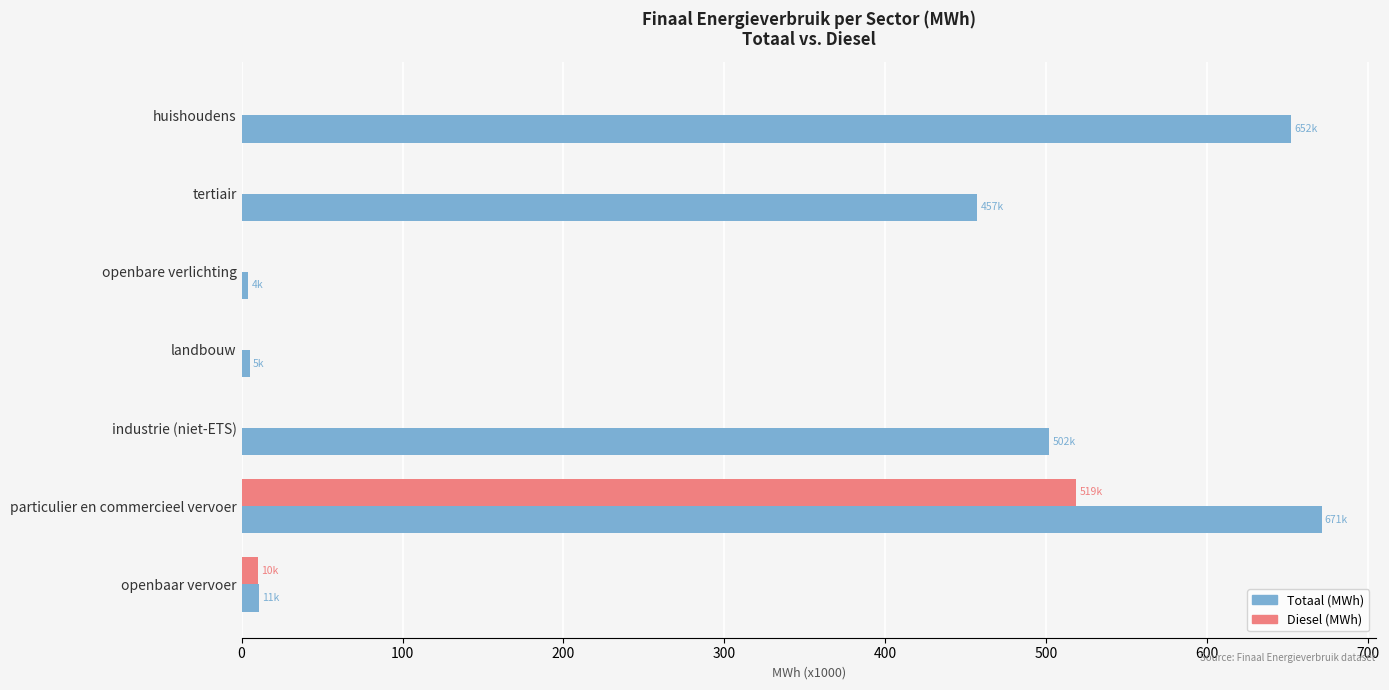

At which category is the sum across all series the highest?

particulier en commercieel vervoer